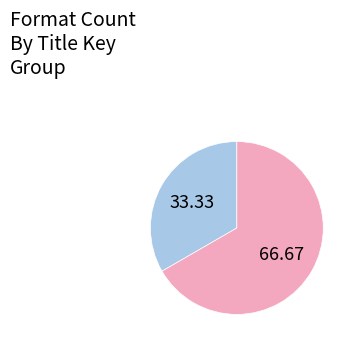

Is there any slice that represents more than half of the pie?

Yes